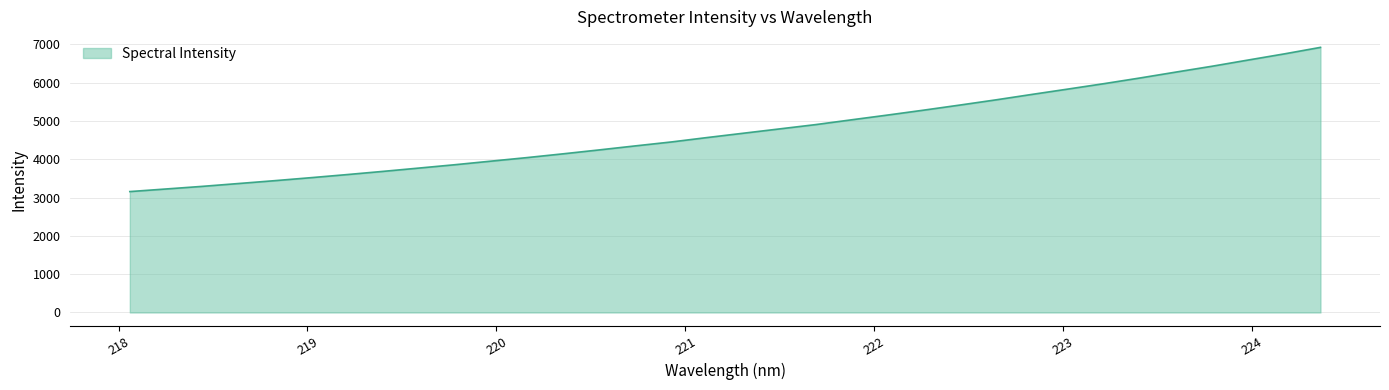

What is the greatest value displayed?

6921.9